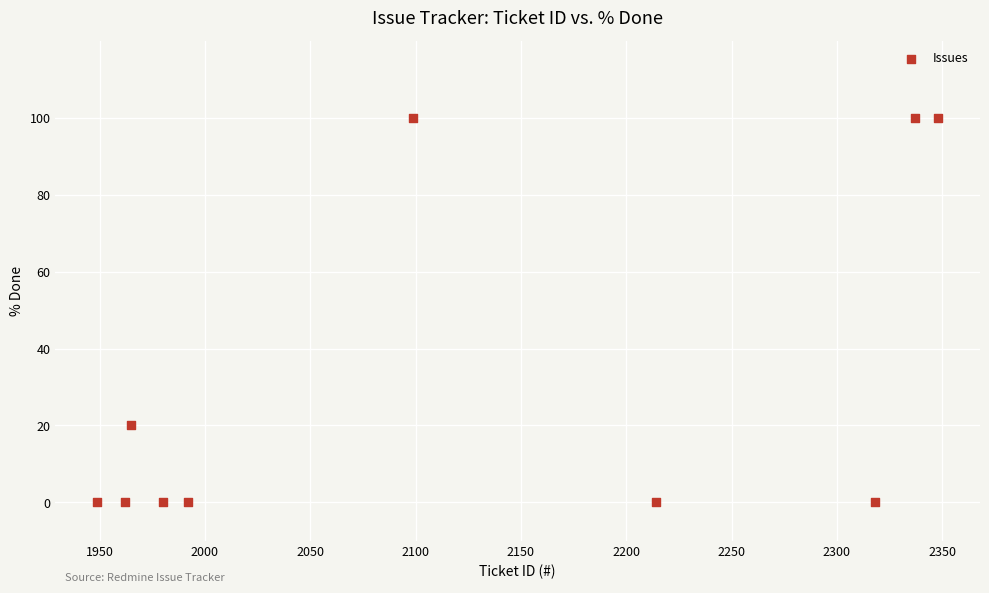

What Y value in the scatter plot is closest to 50?

20